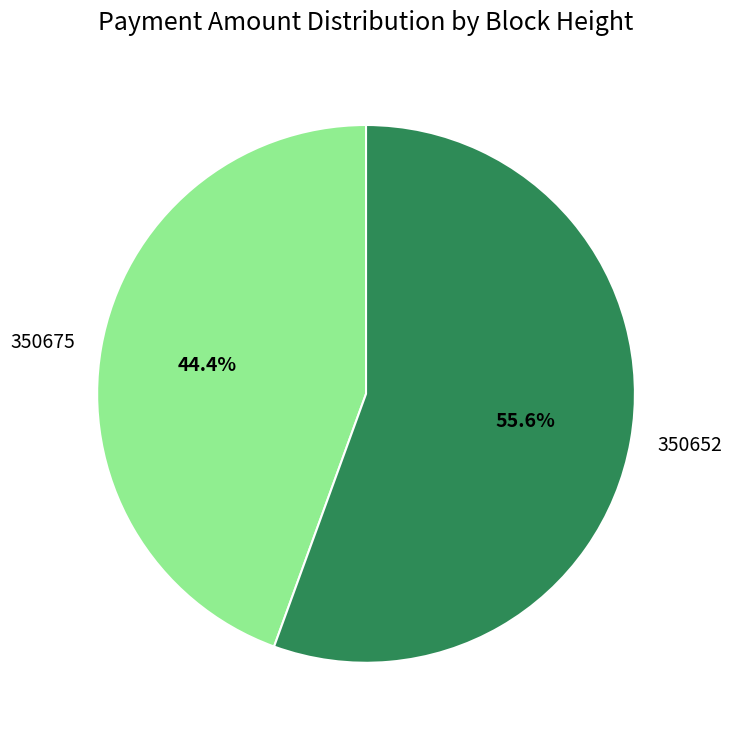

Does 350652 represent more than half of the total?

Yes